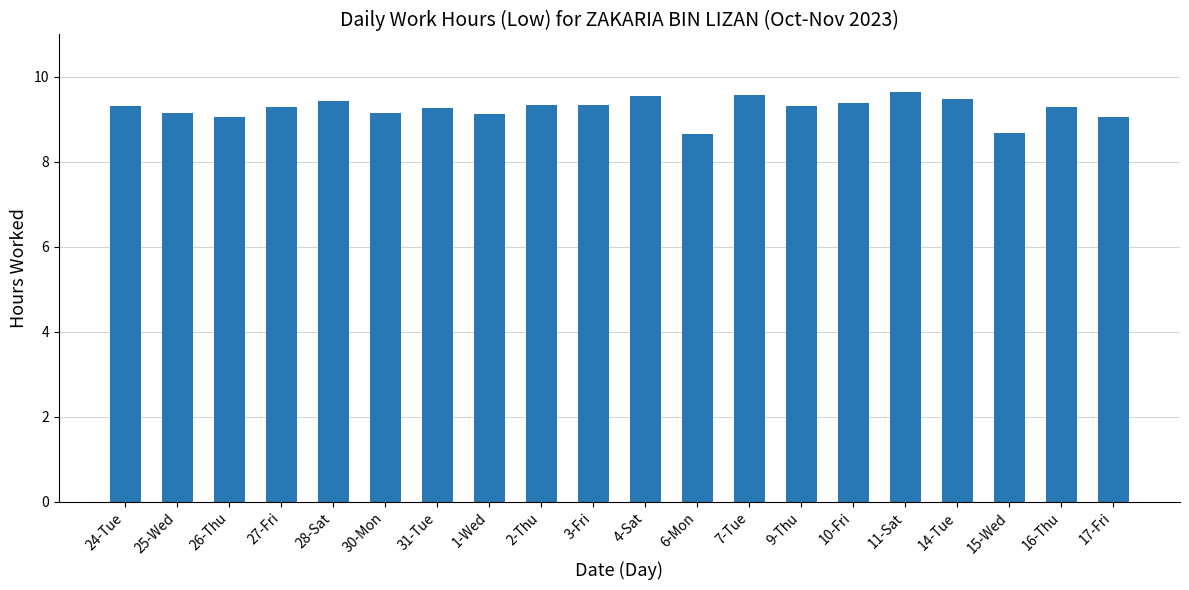

What is the difference between the values at 17-Fri and 4-Sat?

0.5